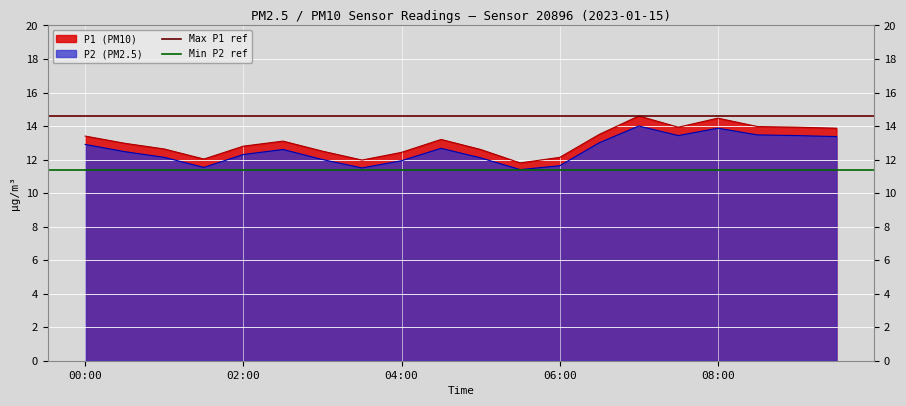

True or false: P2 (PM2.5) and P1 (PM10) intersect in this chart.

False